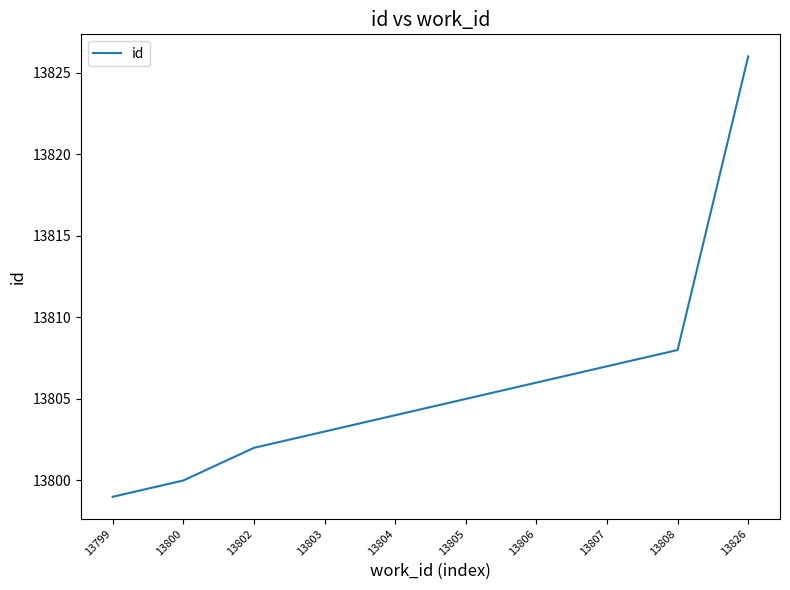

What is the average value?

13806